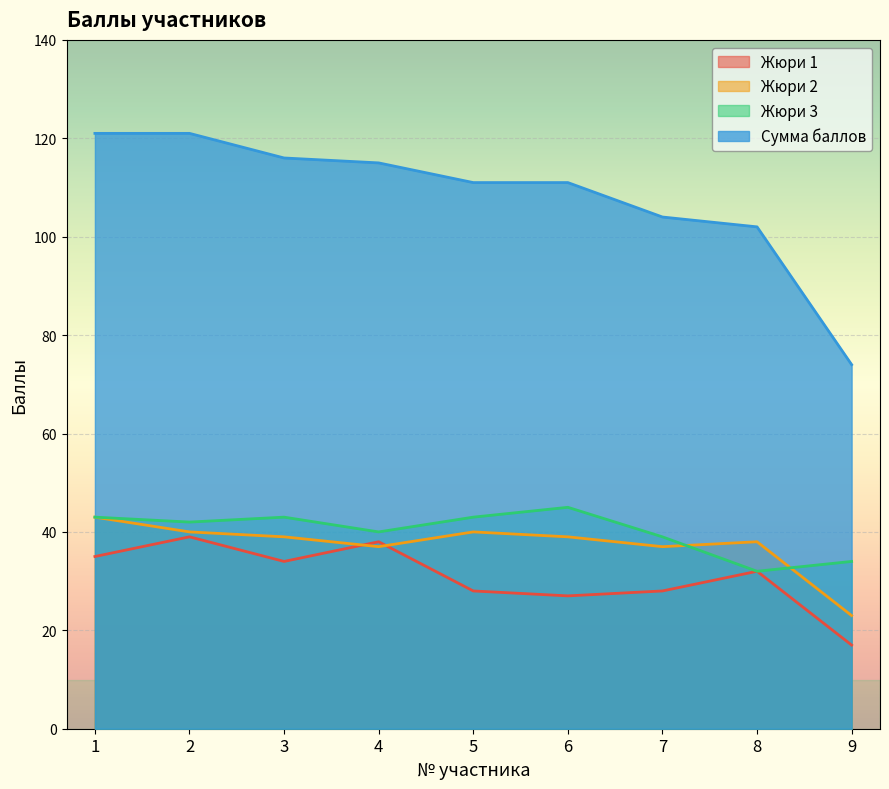

Reading left to right, what are all the values shown in this chart?

Жюри 1: 35	39	34	38	28	27	28	32	17
Жюри 2: 43	40	39	37	40	39	37	38	23
Жюри 3: 43	42	43	40	43	45	39	32	34
Сумма баллов: 121	121	116	115	111	111	104	102	74